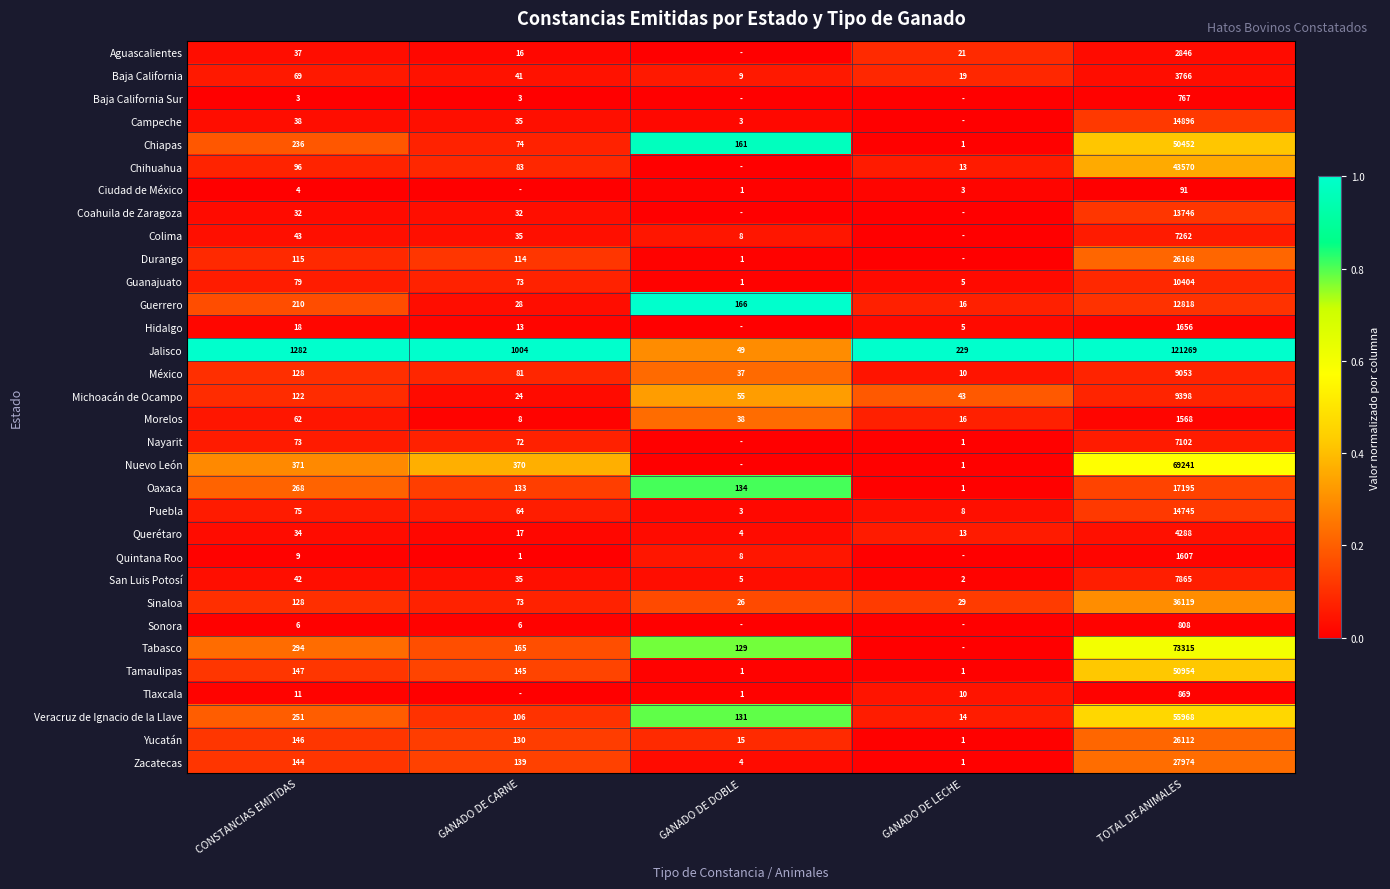

Which category has the lowest value in the Oaxaca series?

GANADO DE LECHE